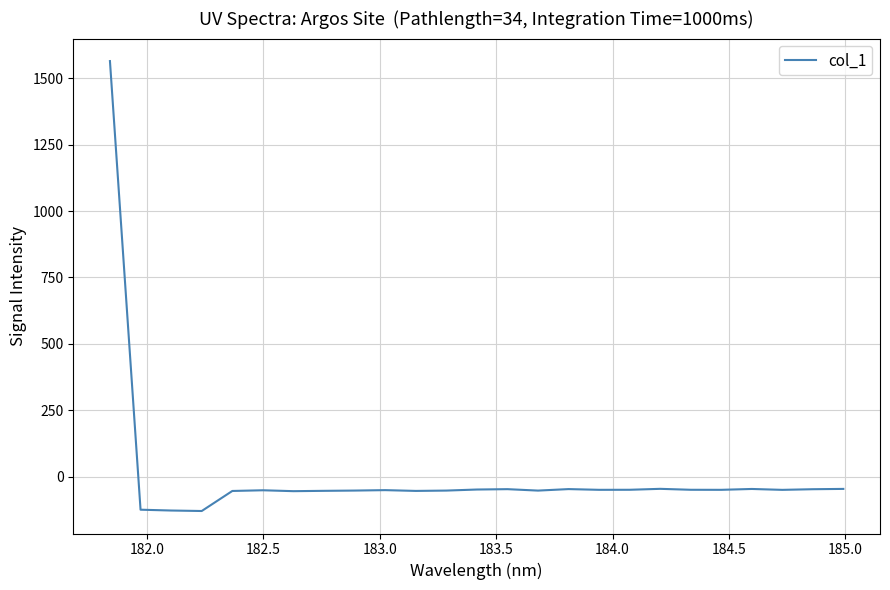

What is the greatest value displayed?

1565.2